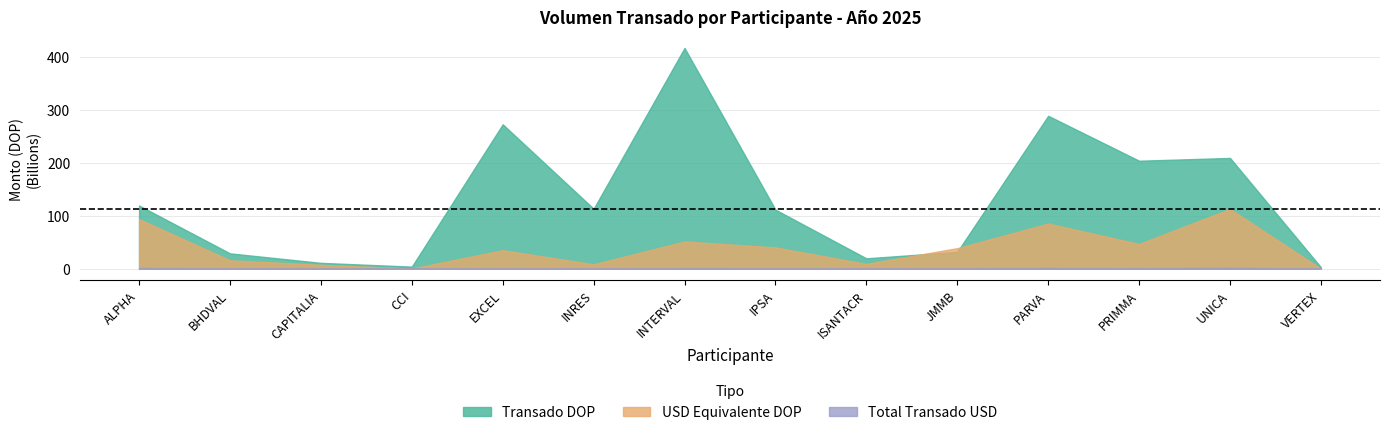

The Transado DOP series shows 35.4 at INRES. True or false?

False